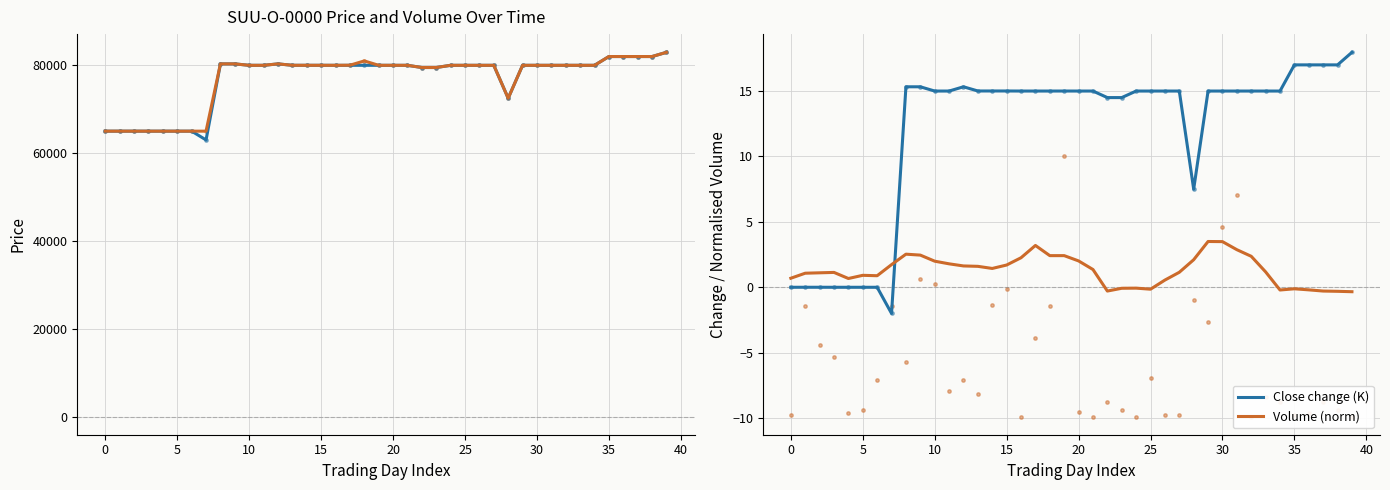

At which category is the sum across all series the highest?

39